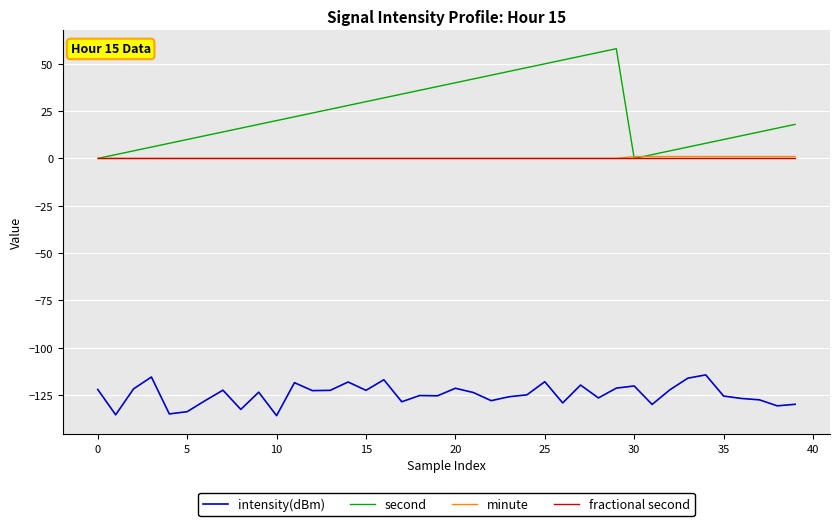

Which series has the widest spread of values?

second